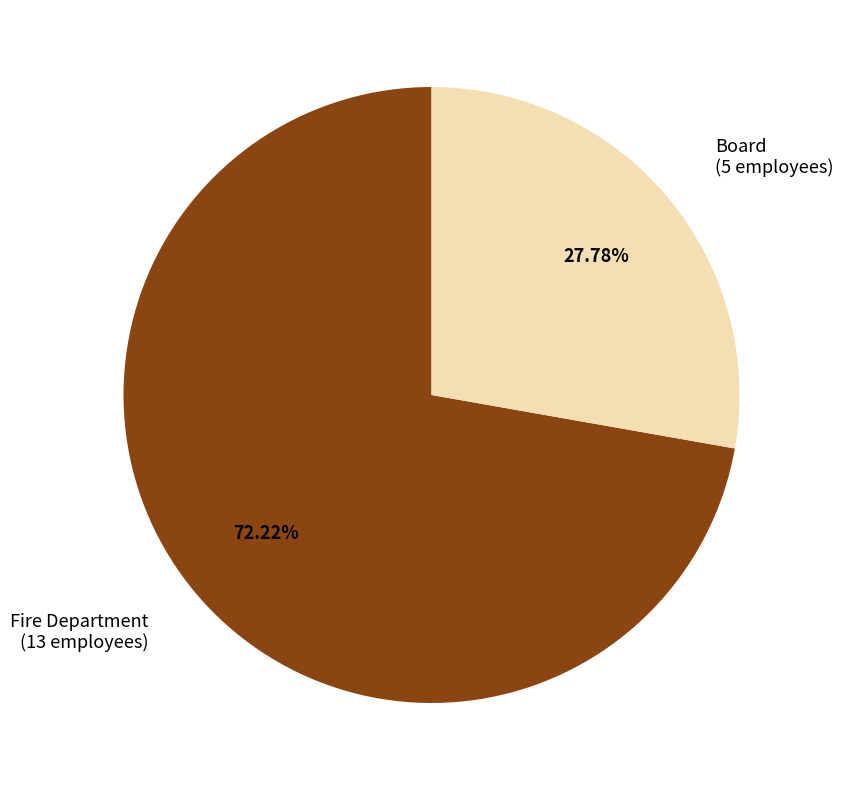

What percentage is the Board slice, to the nearest percent?

28%